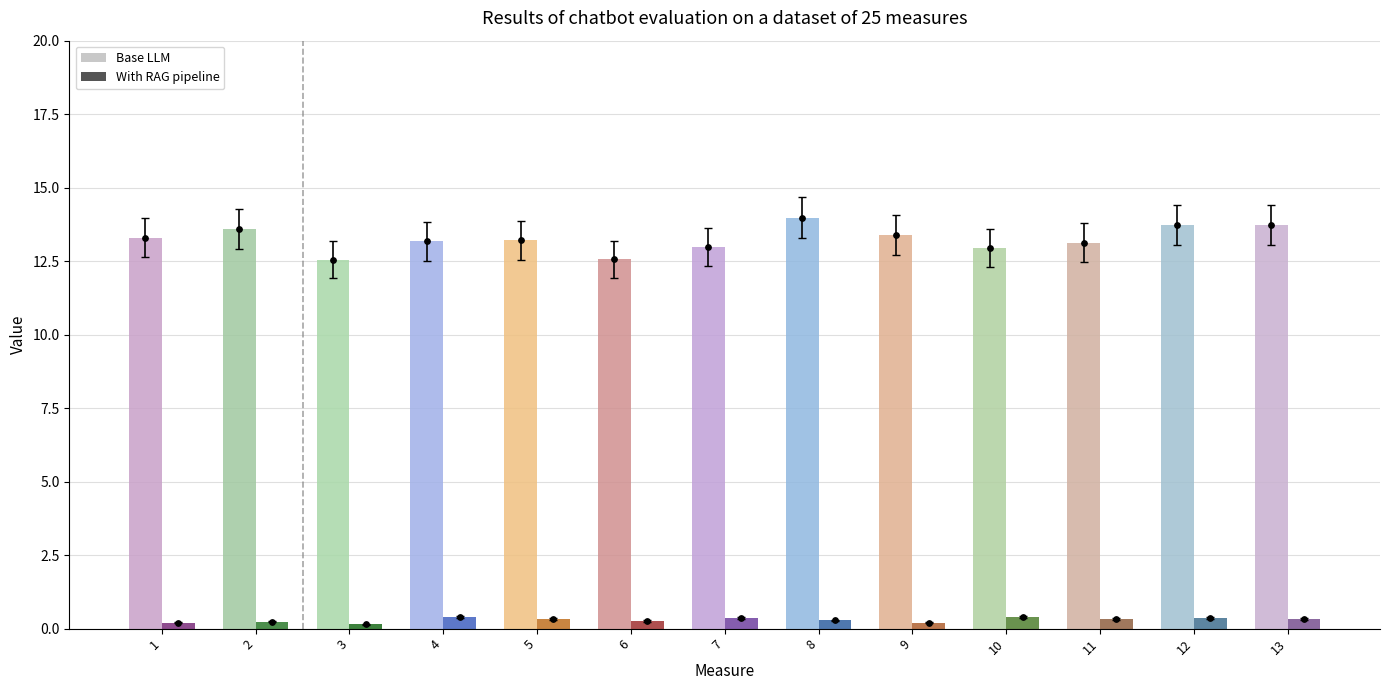

At which category is the sum across all series the highest?

8